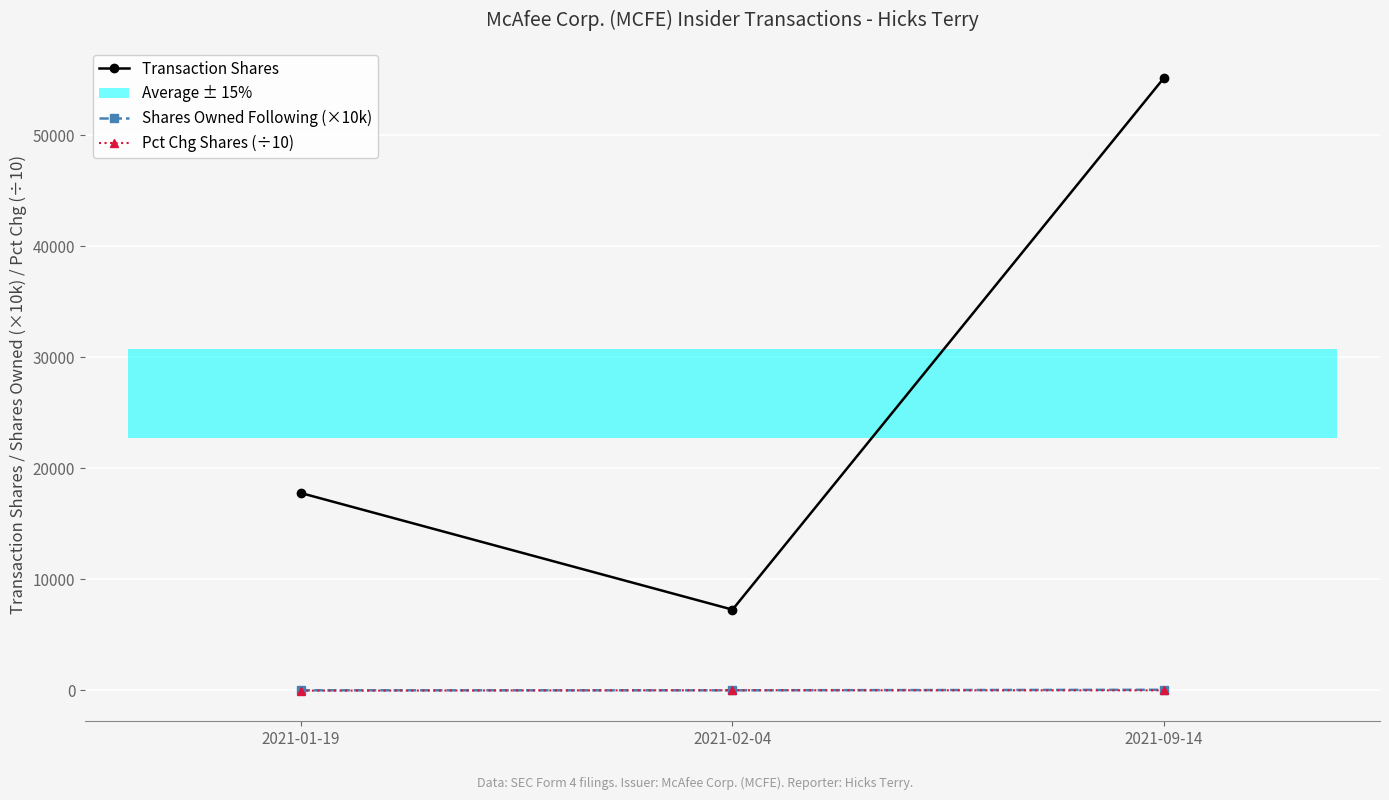

What is the label of the 3rd point from the right?

2021-01-19